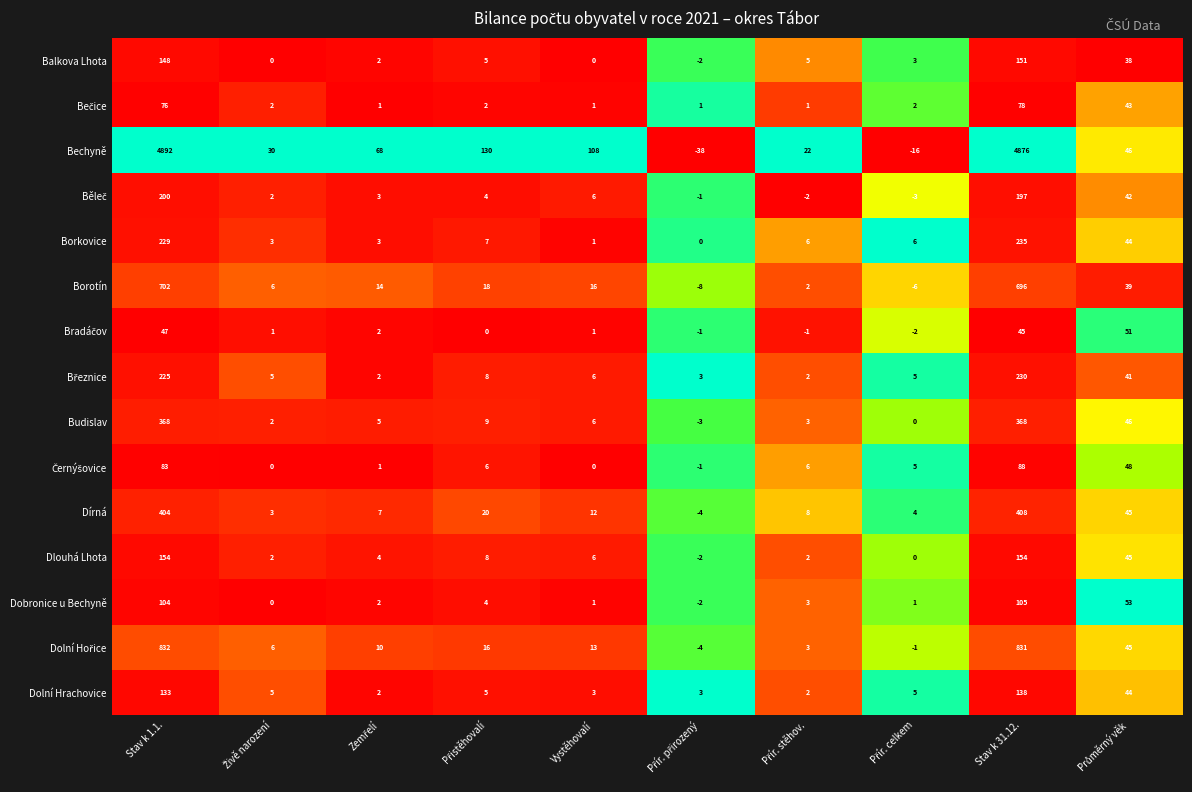

Which series has the largest total across all categories?

Bechyně